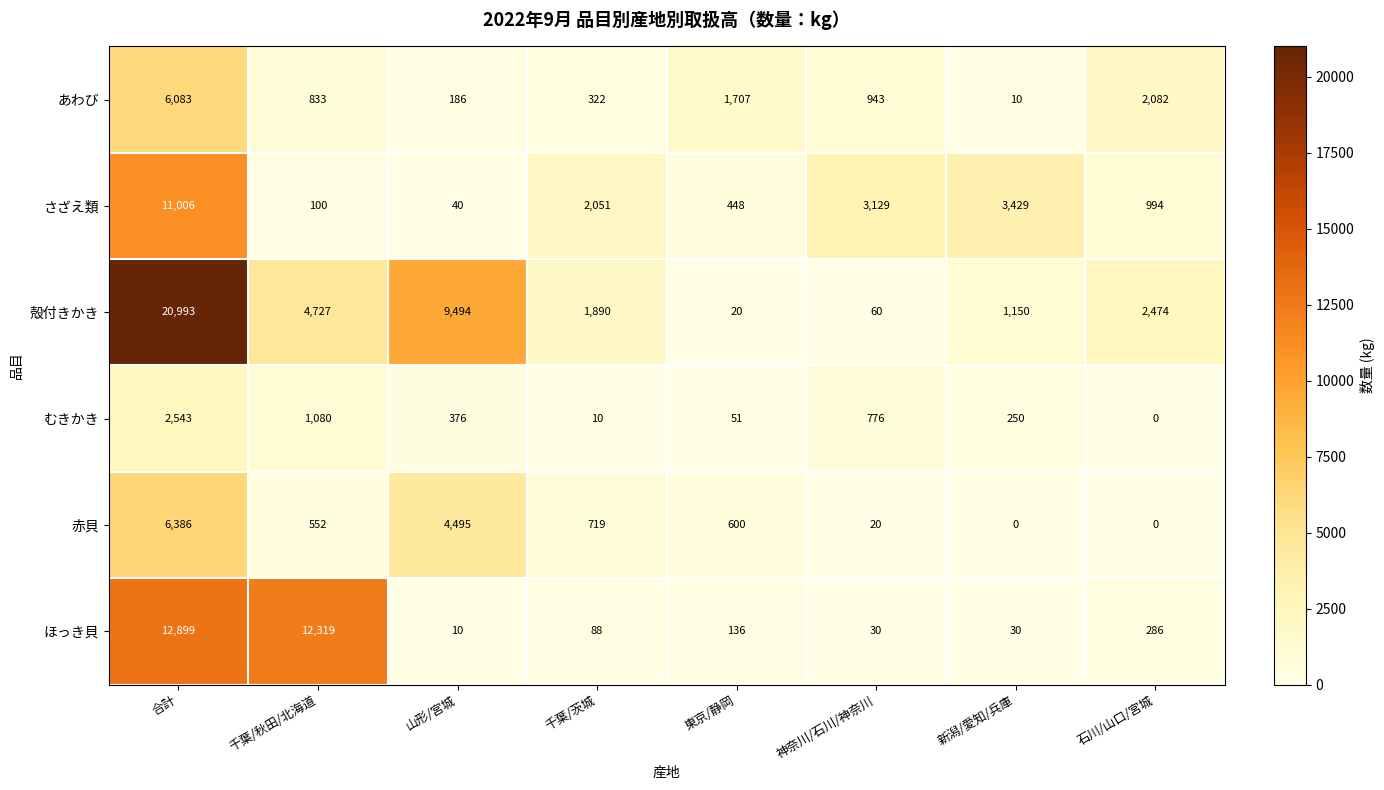

Which series has the widest spread of values?

殻付きかき